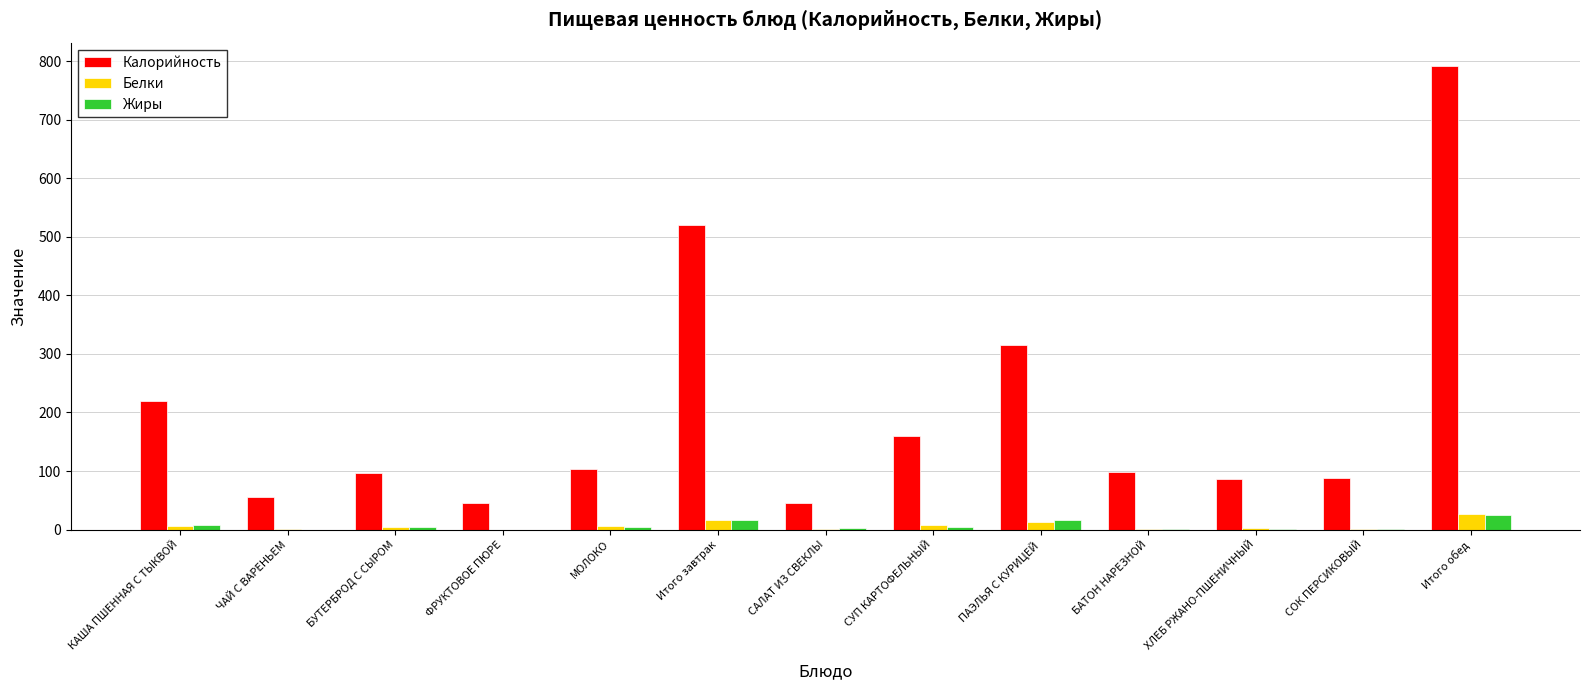

How many distinct data groups are displayed?

3